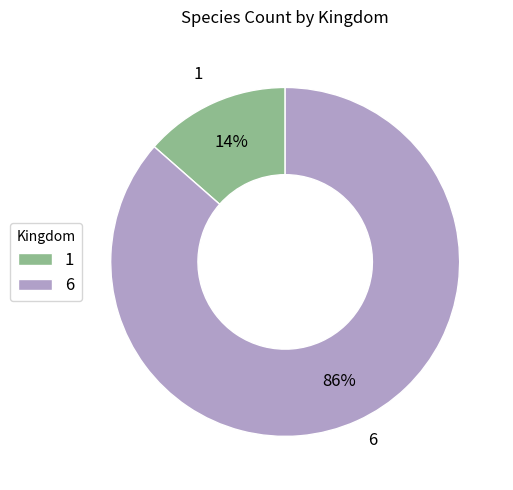

Between 1 and 6, which is larger?

6